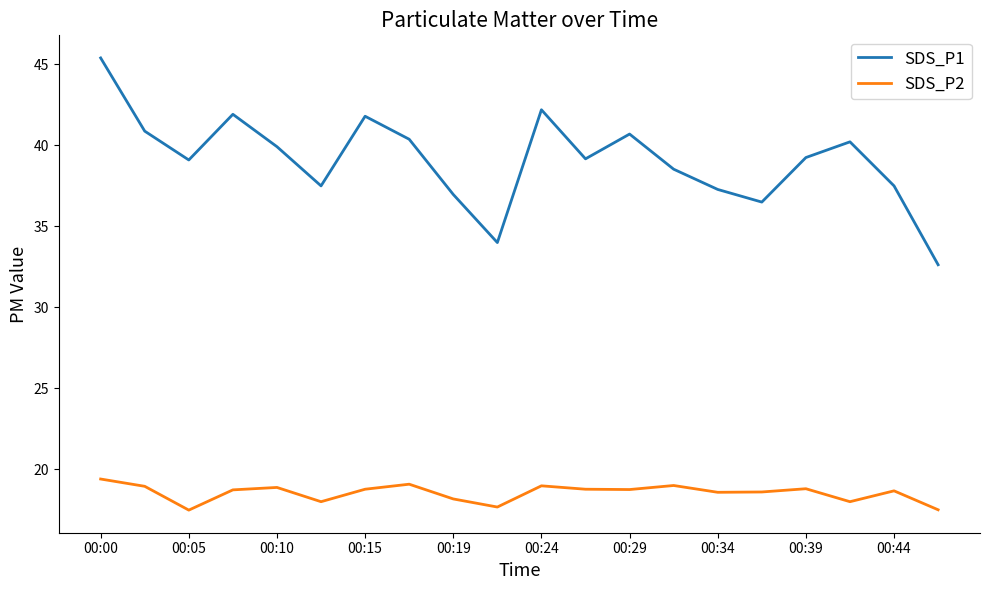

True or false: SDS_P2 and SDS_P1 intersect in this chart.

False